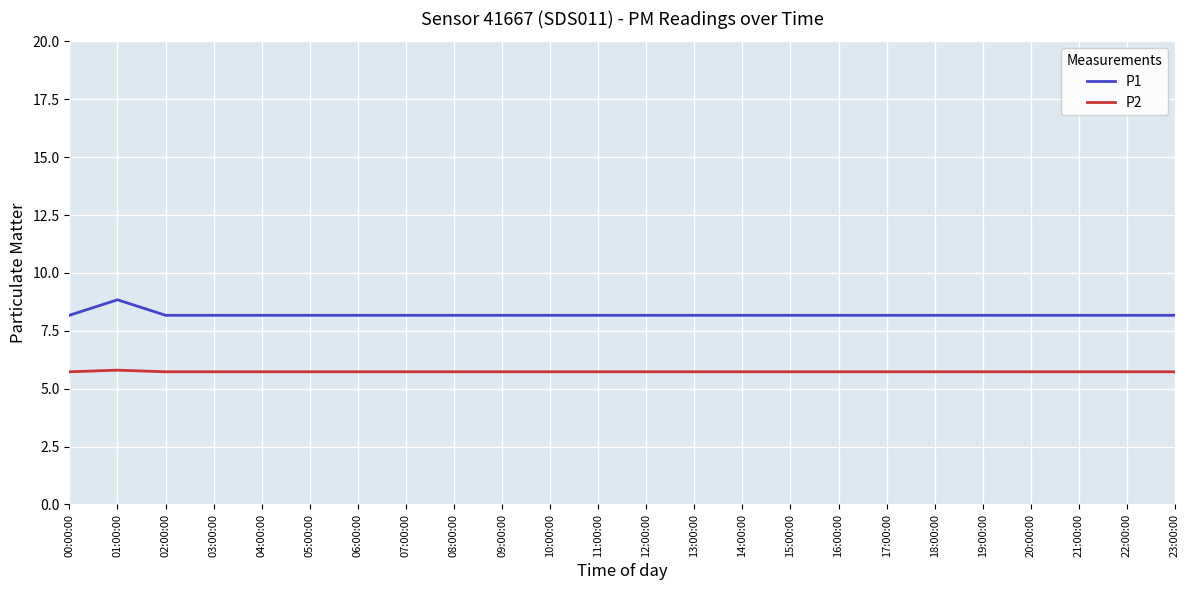

At how many categories does at least one series exceed 6?

24